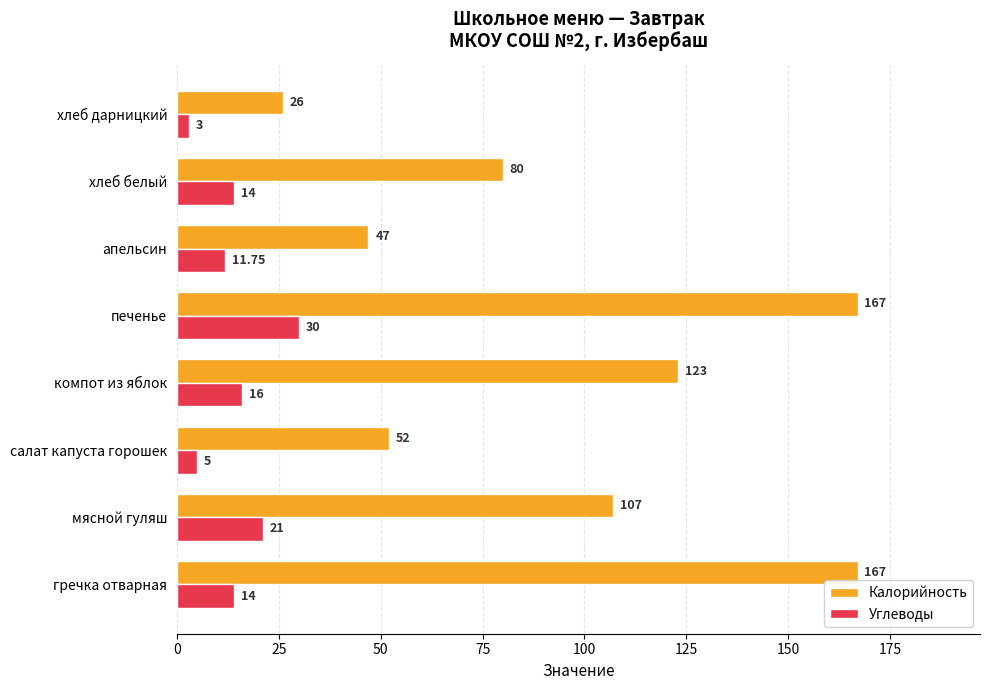

At which category is the sum across all series the highest?

печенье